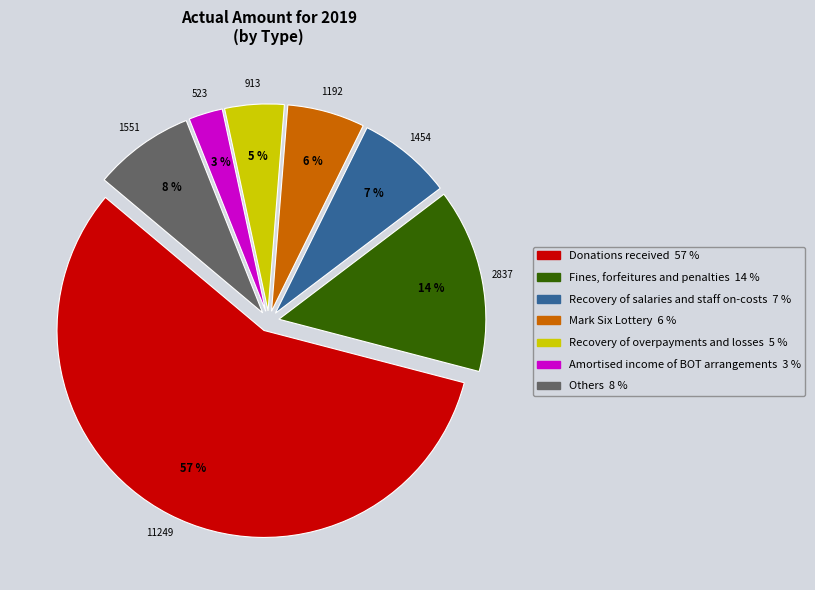

What is the majority slice?

Donations received